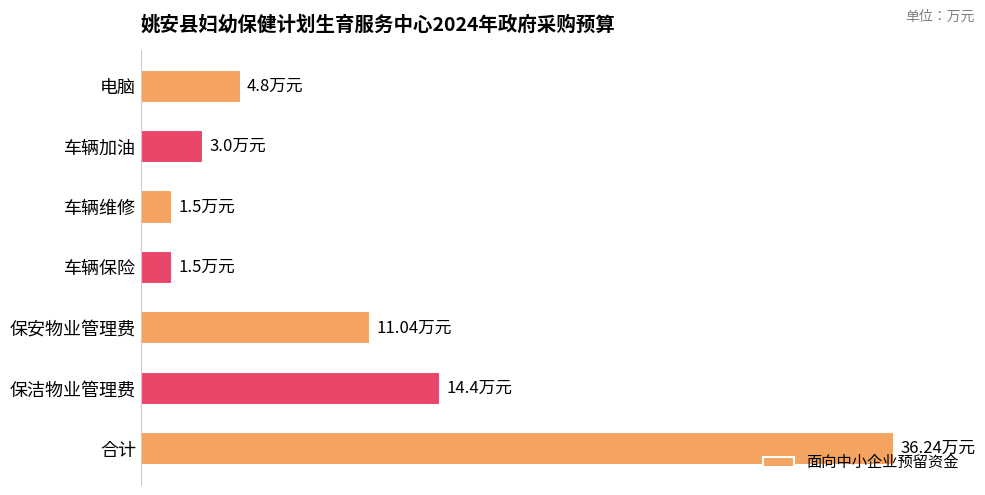

What is the average value?

10.4